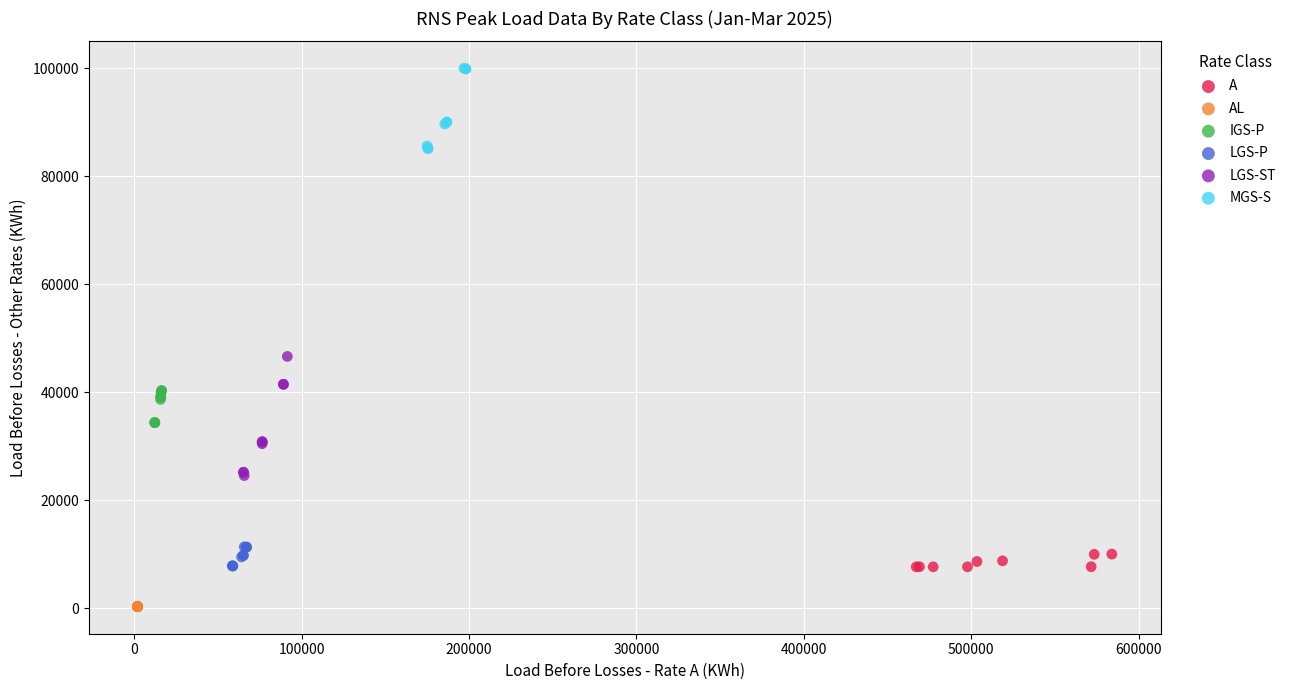

Which series contains the lowest Y value?

AL